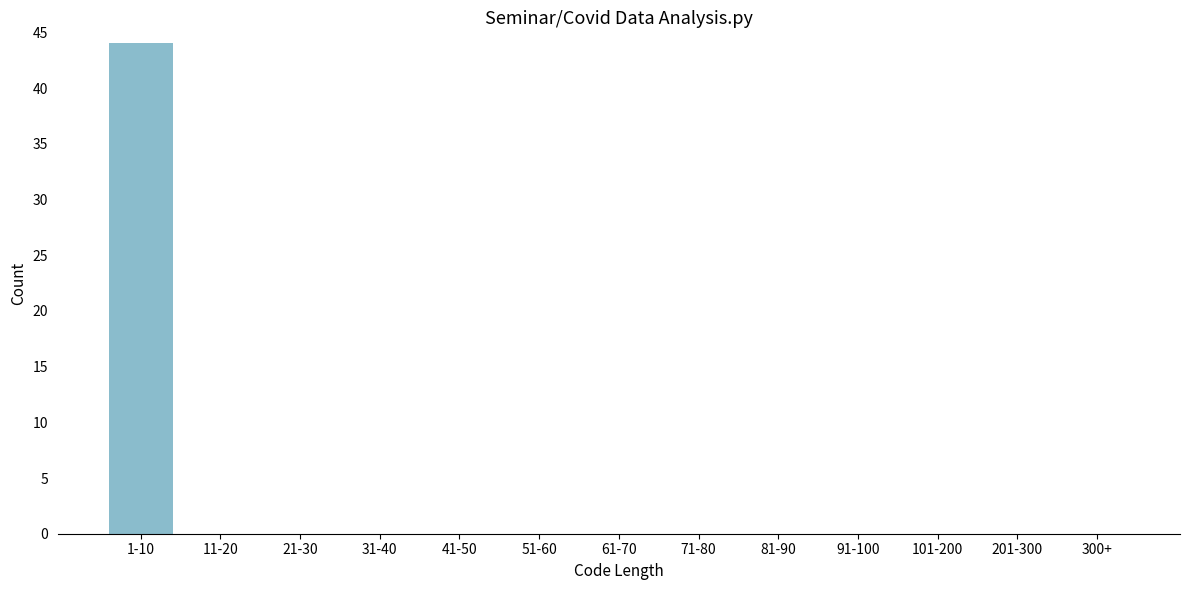

Reading left to right, what are all the values shown in this chart?

1-10=44	11-20=0	21-30=0	31-40=0	41-50=0	51-60=0	61-70=0	71-80=0	81-90=0	91-100=0	101-200=0	201-300=0	300+=0